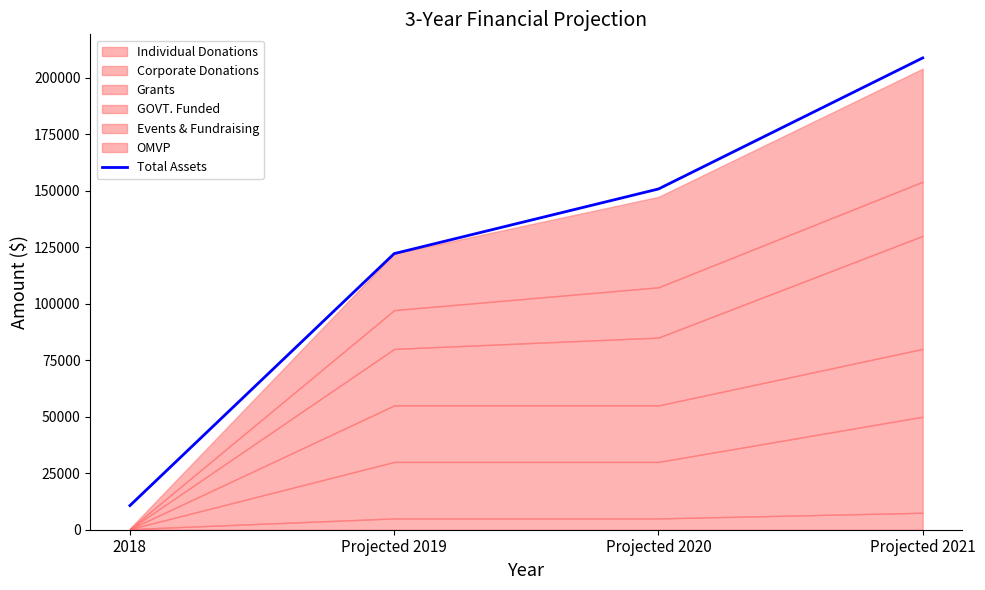

What is the sum of all values?

492286